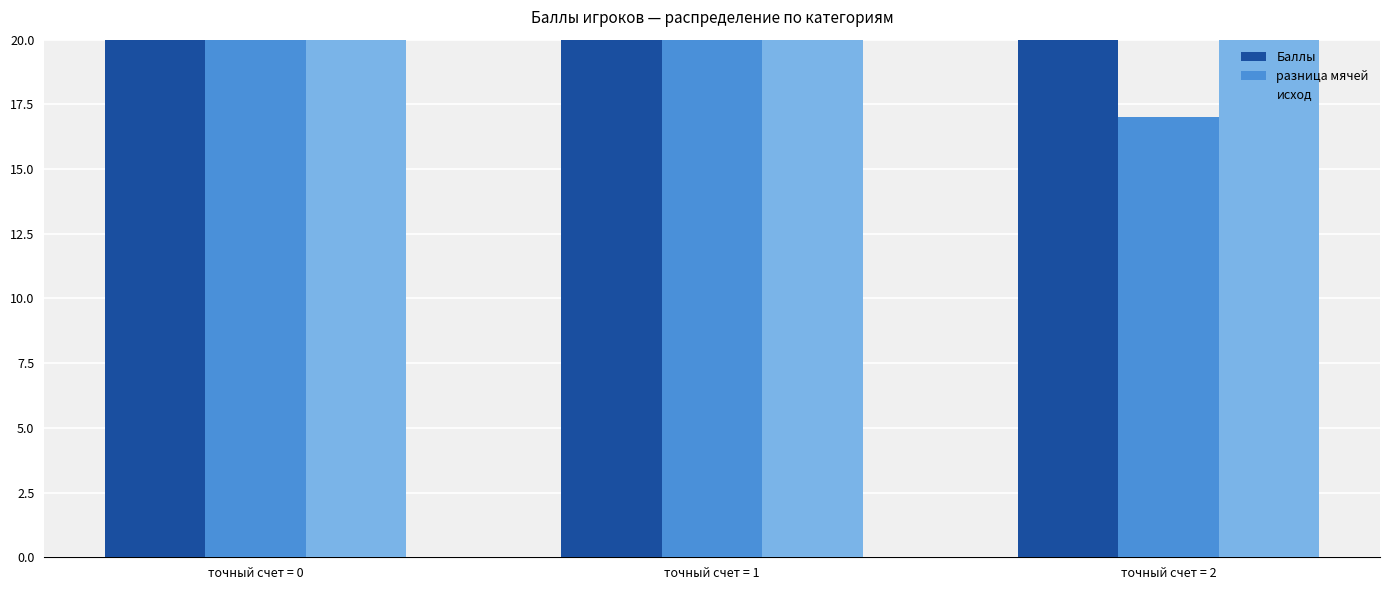

What is the sum of the разница мячей values at точный счет = 2 and точный счет = 0?

37